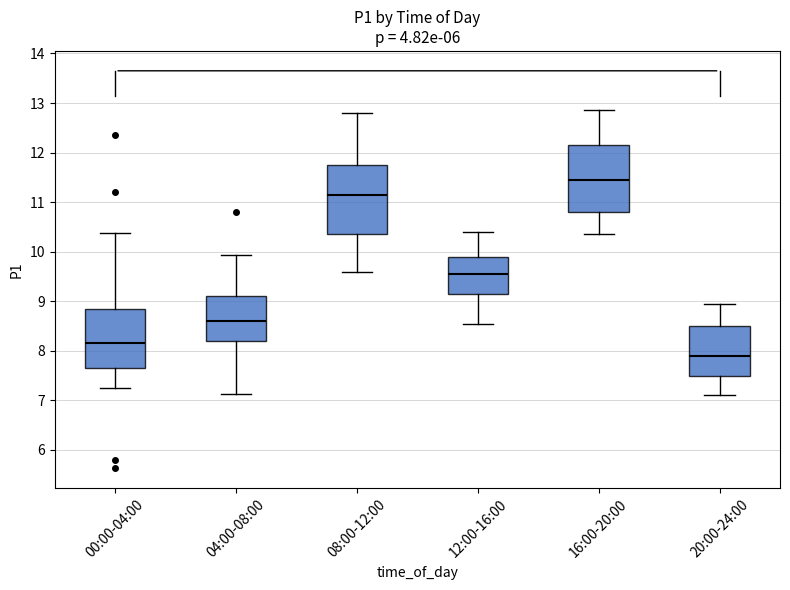

Reading left to right, transcribe this box plot: for each box, give where its median line is, the range the box spans, and where its two whiskers end, as read against the y-axis. The values are not printed on the chart, so give them approximately, as read against the axis.

00:00-04:00: median 8.2, box 7.7 to 8.9, whiskers 7.3 to 10.4
04:00-08:00: median 8.6, box 8.2 to 9.1, whiskers 7.1 to 9.9
08:00-12:00: median 11.2, box 10.4 to 11.8, whiskers 9.6 to 12.8
12:00-16:00: median 9.6, box 9.2 to 9.9, whiskers 8.6 to 10.4
16:00-20:00: median 11.5, box 10.8 to 12.2, whiskers 10.4 to 12.9
20:00-24:00: median 7.9, box 7.5 to 8.5, whiskers 7.1 to 9.0